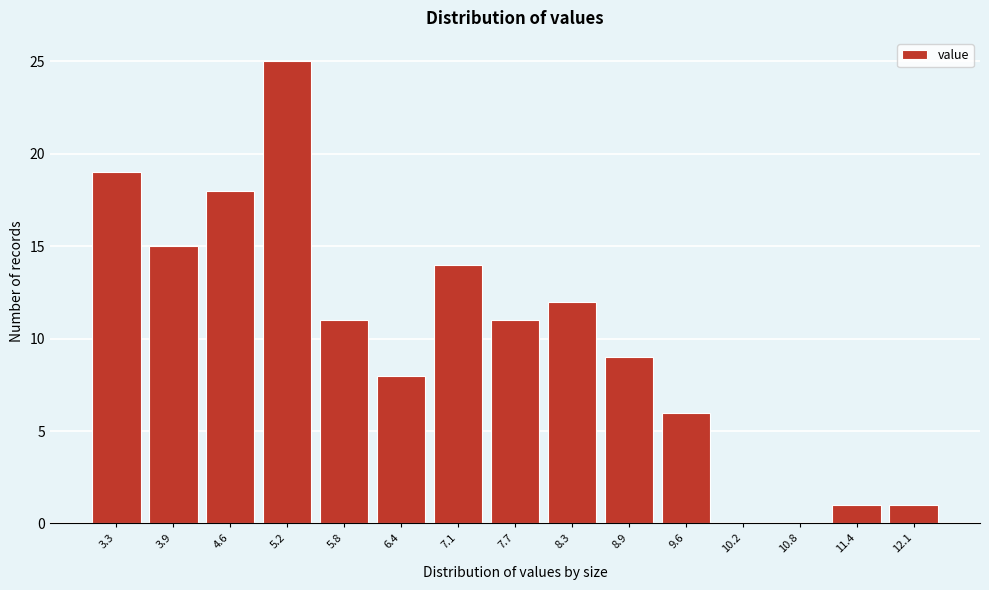

Reading right to left, what are all the values shown in this chart?

12.1=1	11.4=1	10.8=0	10.2=0	9.6=6	8.9=9	8.3=12	7.7=11	7.1=14	6.4=8	5.8=11	5.2=25	4.6=18	3.9=15	3.3=19